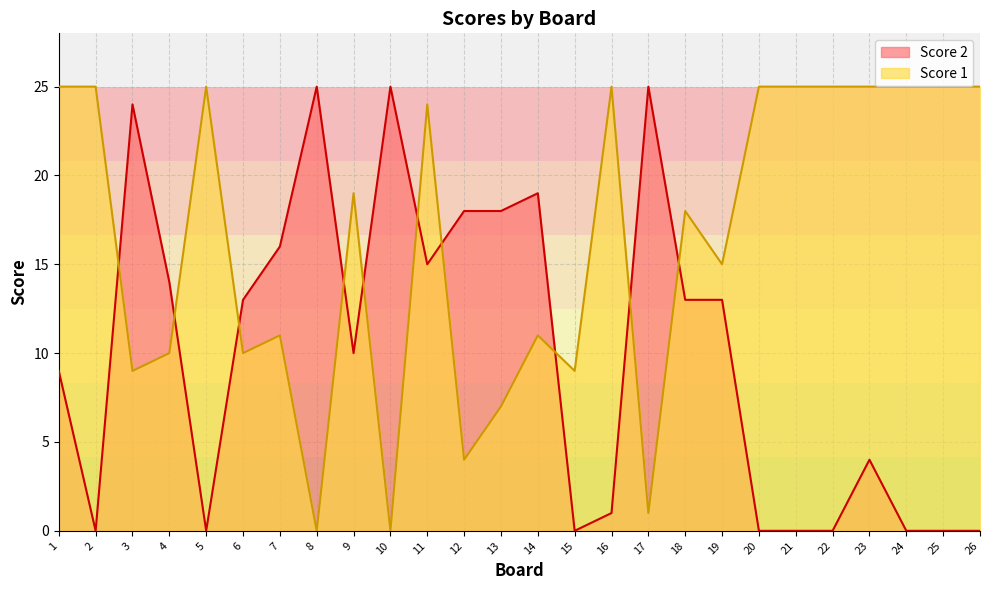

Which series has the largest total across all categories?

Score 1